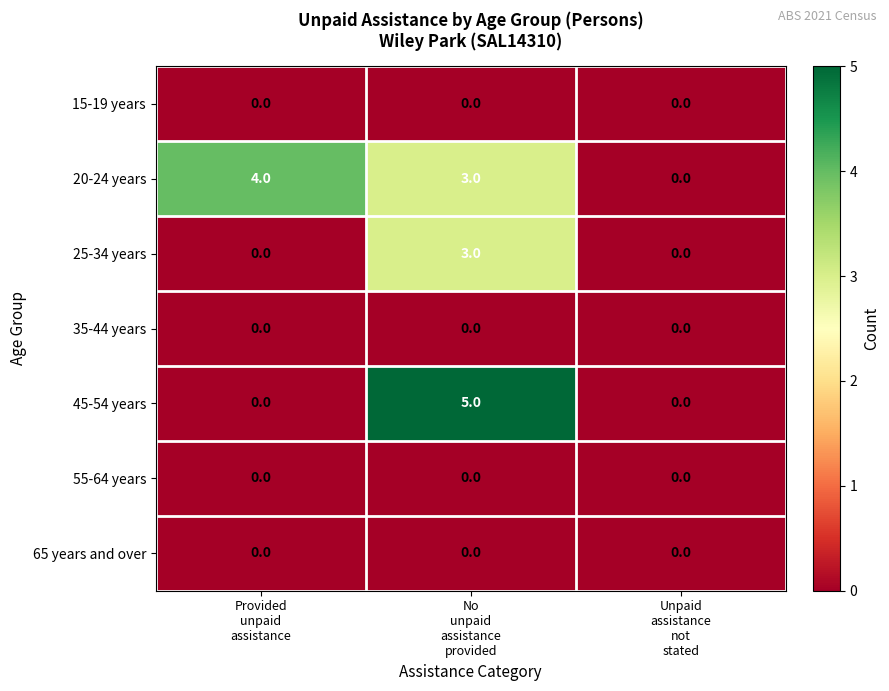

Which series has the largest total across all categories?

20-24 years